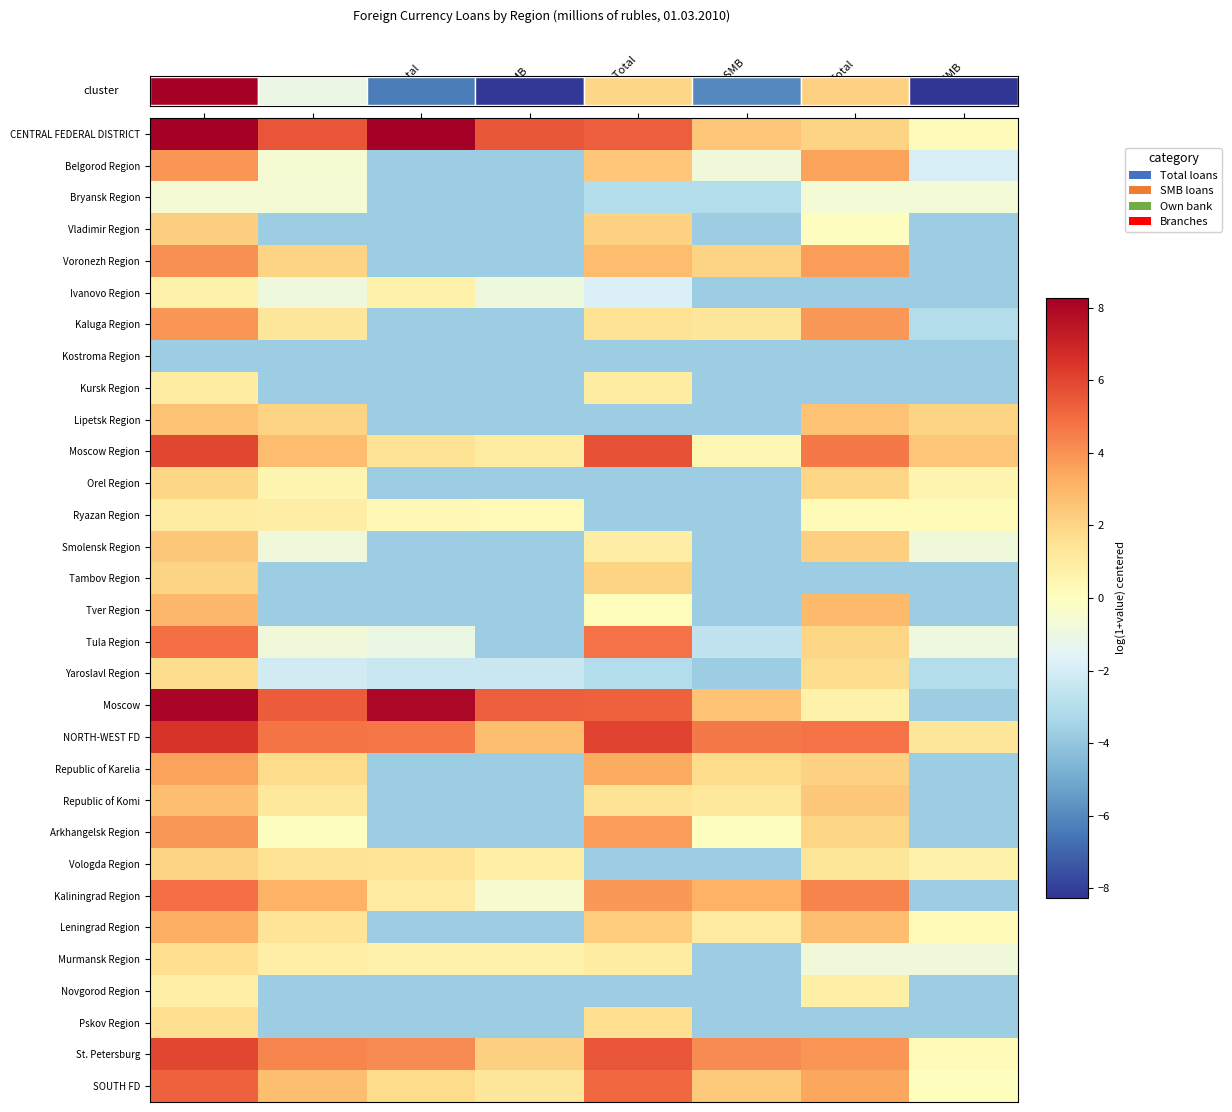

At which category does the chart reach its minimum across all series?

Own-Total